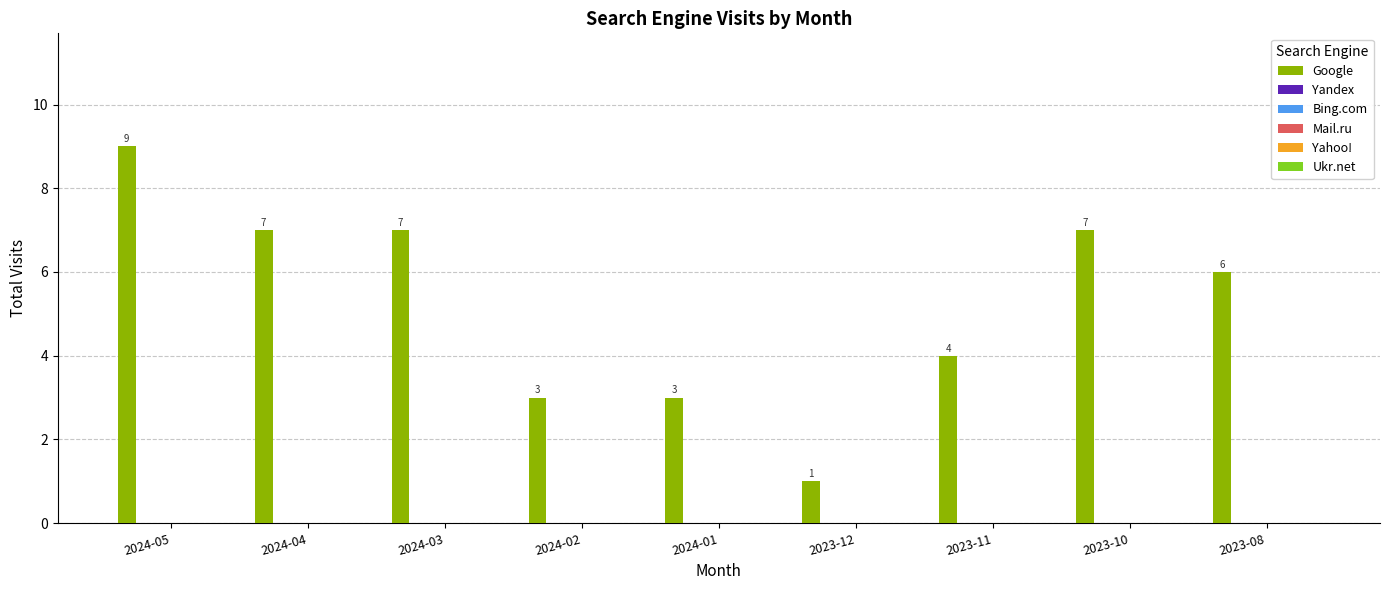

Reading right to left, extract all data points from this chart.

6	7	4	1	3	3	7	7	9